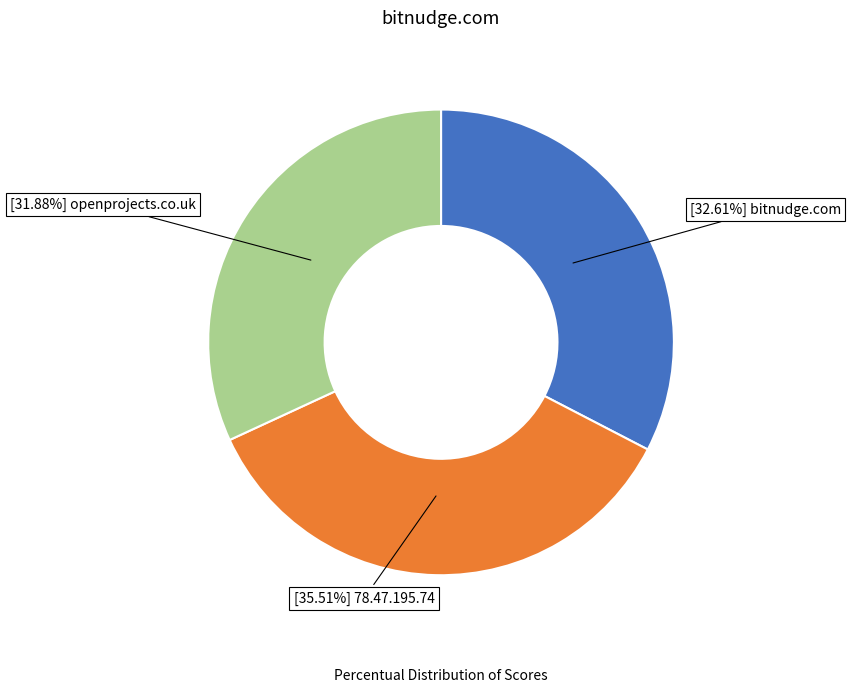

Does any single category account for the majority?

No